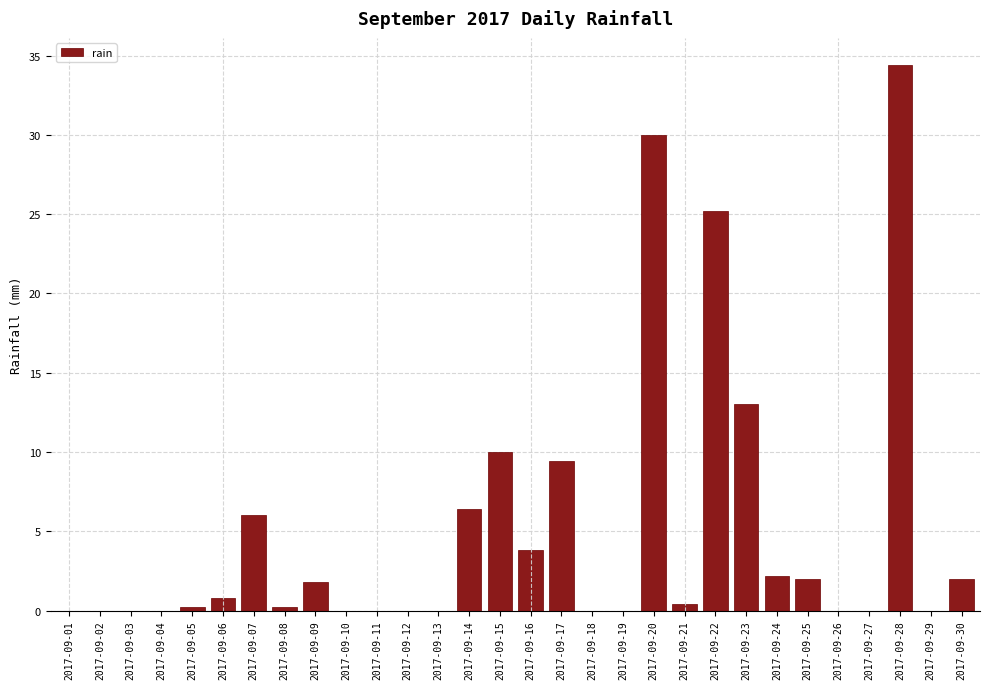

Reading right to left, transcribe all the data shown in this chart.

2017-09-30=2.0	2017-09-29=0.0	2017-09-28=34.4	2017-09-27=0.0	2017-09-26=0.0	2017-09-25=2.0	2017-09-24=2.2	2017-09-23=13.0	2017-09-22=25.2	2017-09-21=0.4	2017-09-20=30.0	2017-09-19=0.0	2017-09-18=0.0	2017-09-17=9.4	2017-09-16=3.8	2017-09-15=10.0	2017-09-14=6.4	2017-09-13=0.0	2017-09-12=0.0	2017-09-11=0.0	2017-09-10=0.0	2017-09-09=1.8	2017-09-08=0.2	2017-09-07=6.0	2017-09-06=0.8	2017-09-05=0.2	2017-09-04=0.0	2017-09-03=0.0	2017-09-02=0.0	2017-09-01=0.0